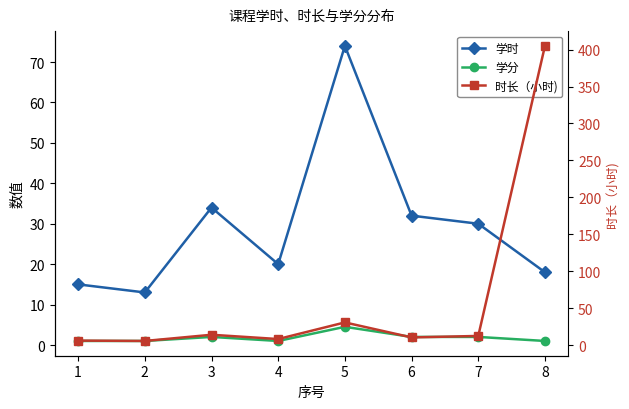

Which series has the largest total across all categories?

时长（小时)